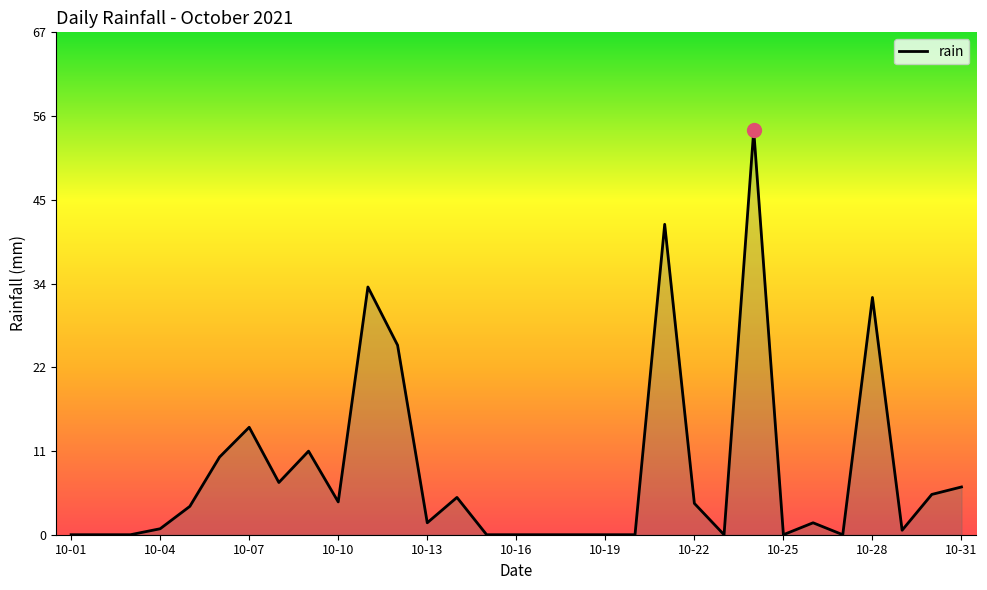

What is the maximum value shown in the chart?

54.2